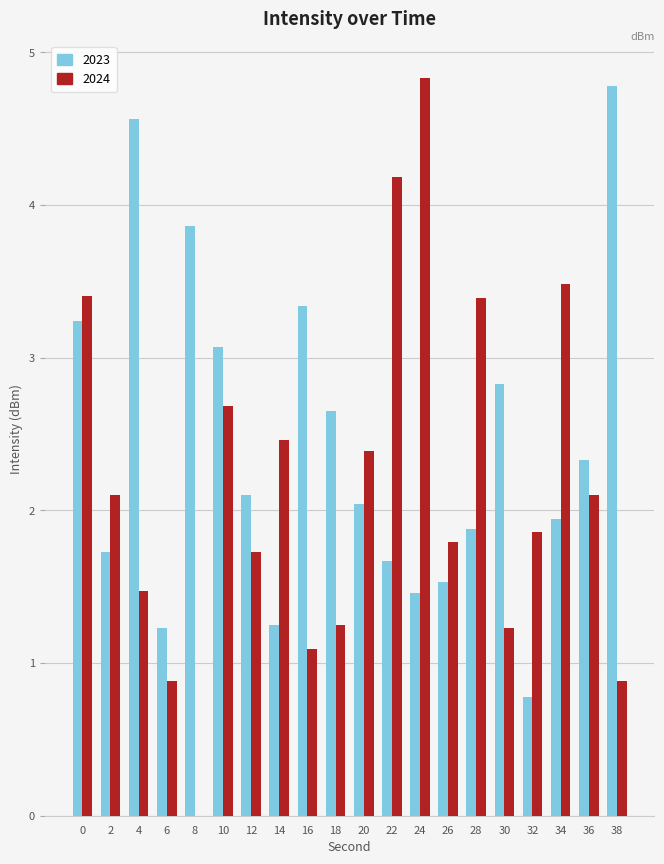

What is the greatest value displayed?

4.8